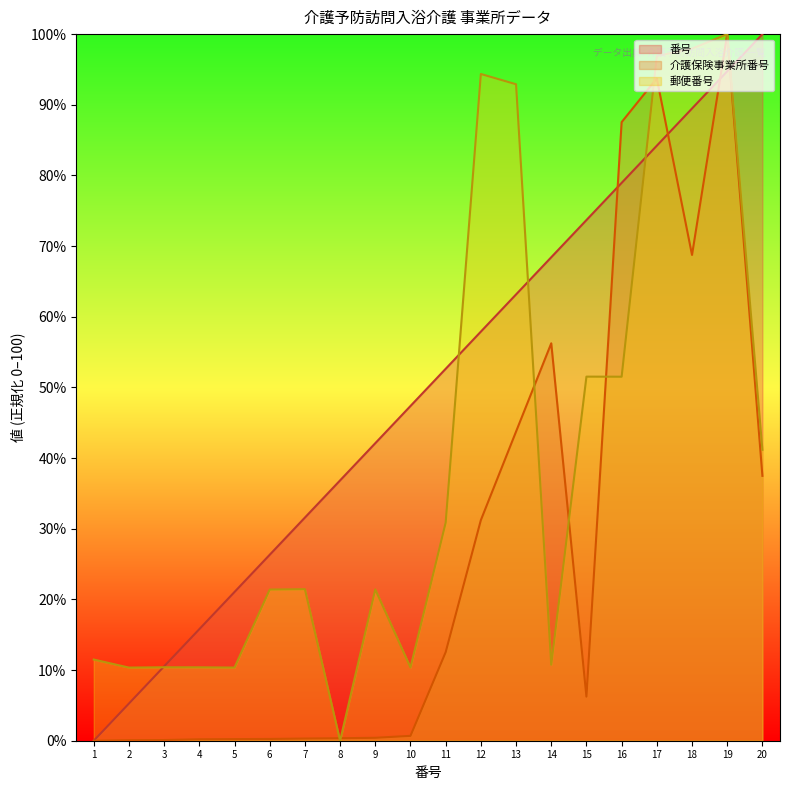

Does the chart have visible grid lines?

No